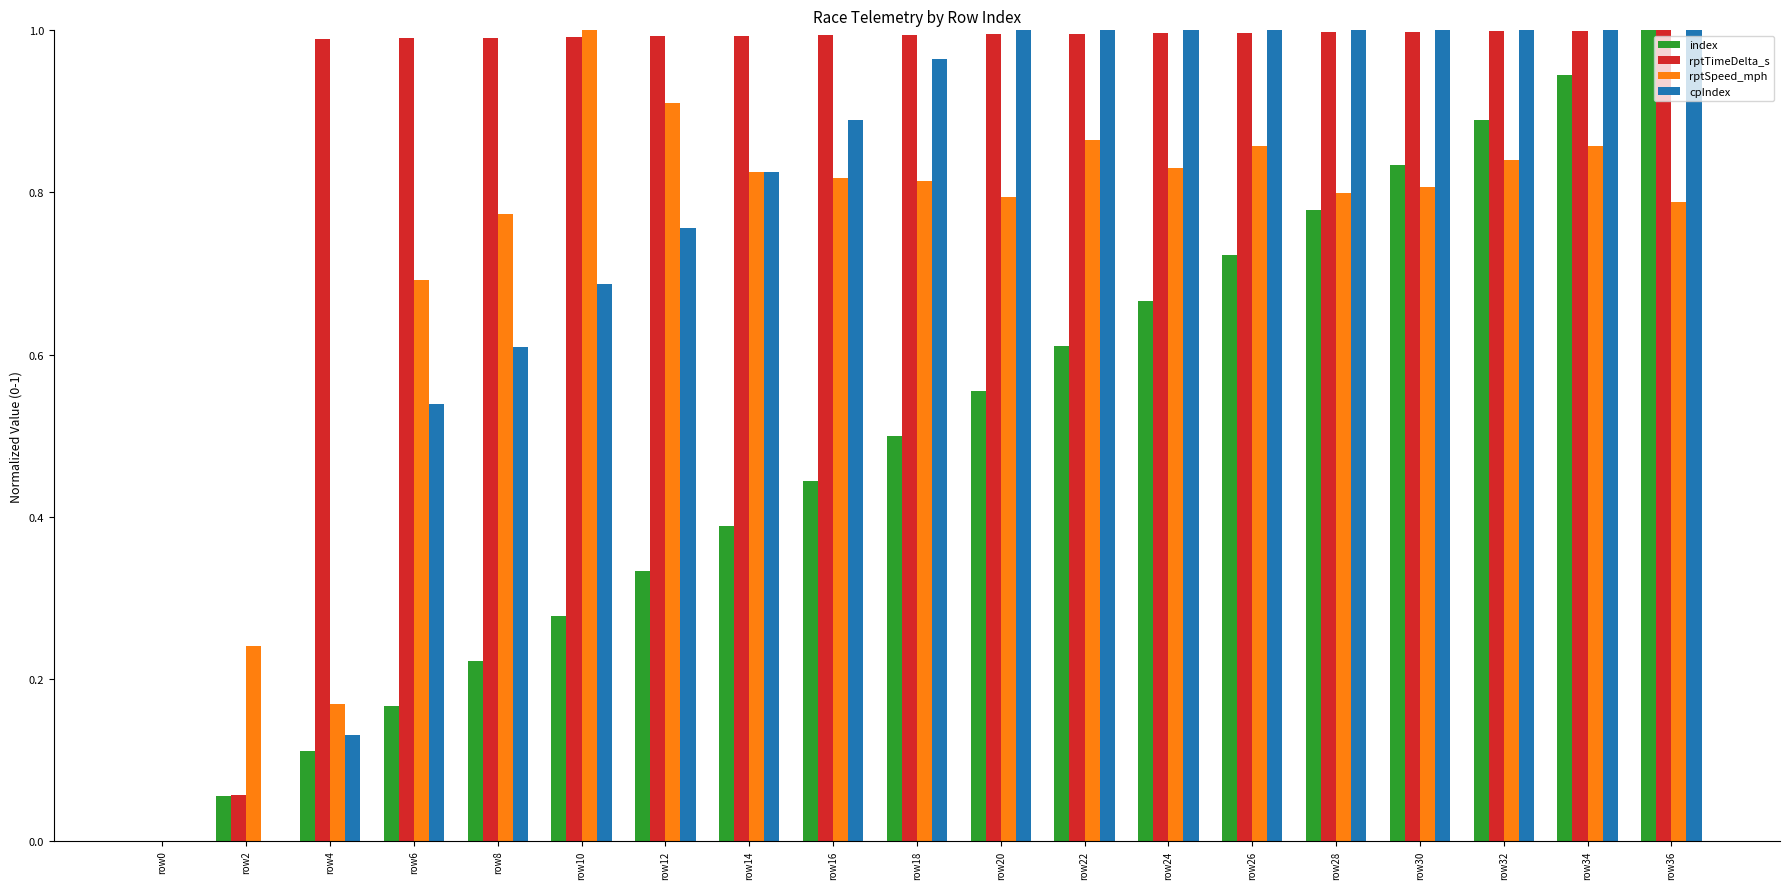

At which label does rptSpeed_mph reach its peak?

row10